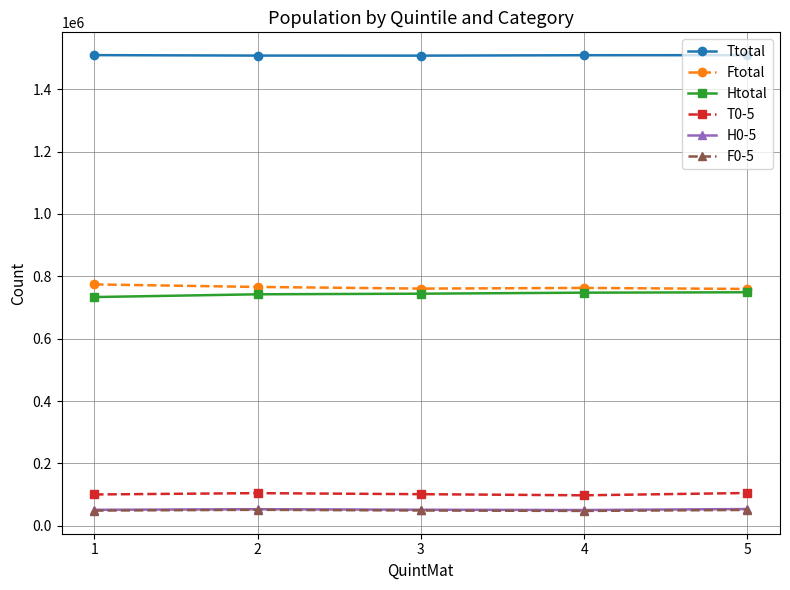

True or false: H0-5 has more than 0 interior local peaks.

True